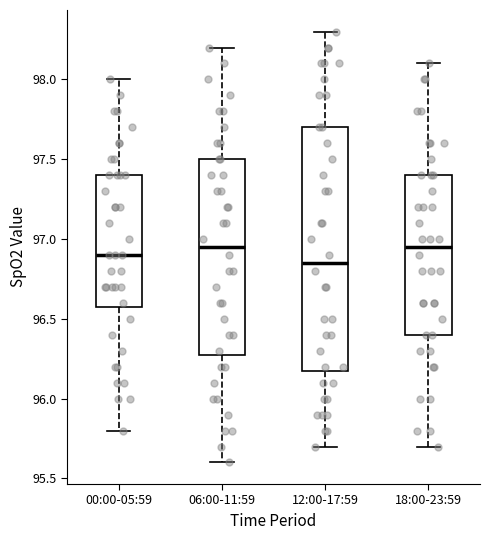

Where is the upper edge of the box for 06:00-11:59 on the y-axis? The values are not printed on the chart, so give them approximately, as read against the axis.

97.50